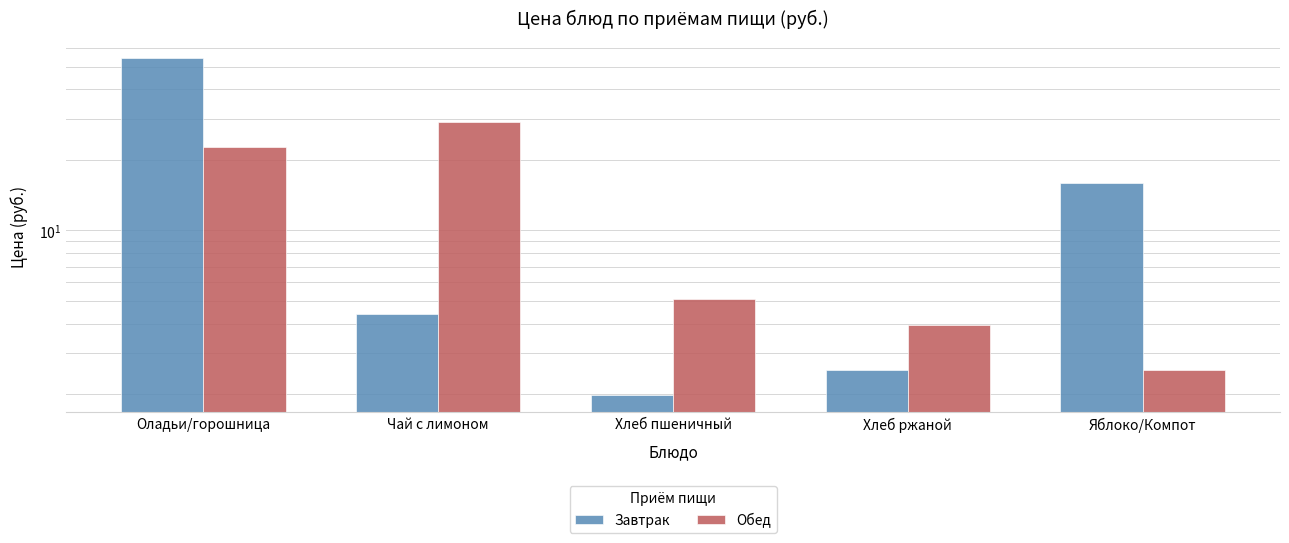

Count the number of categories in the chart.

5